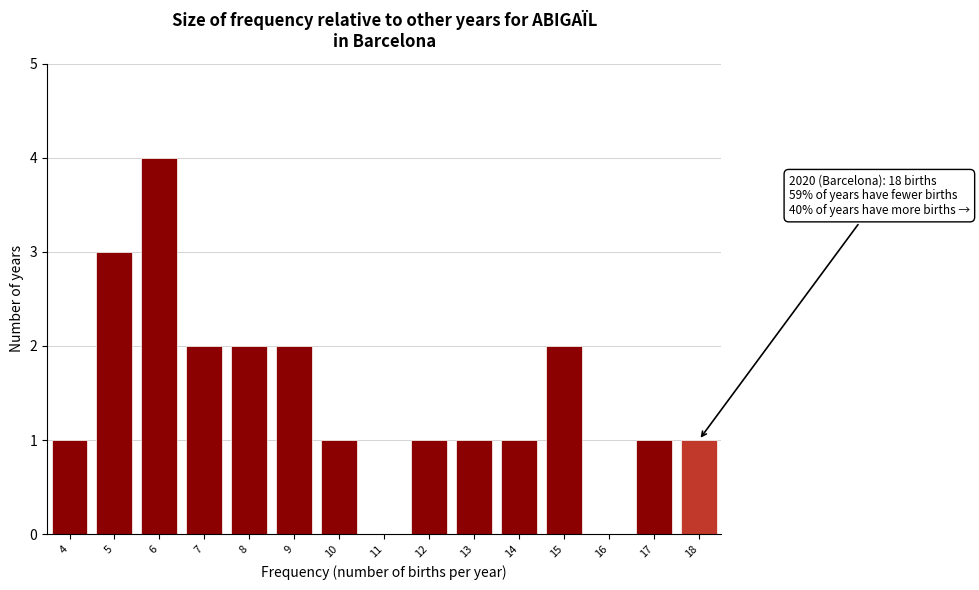

Which range on the x-axis has the tallest bar?

5.5 to 6.5